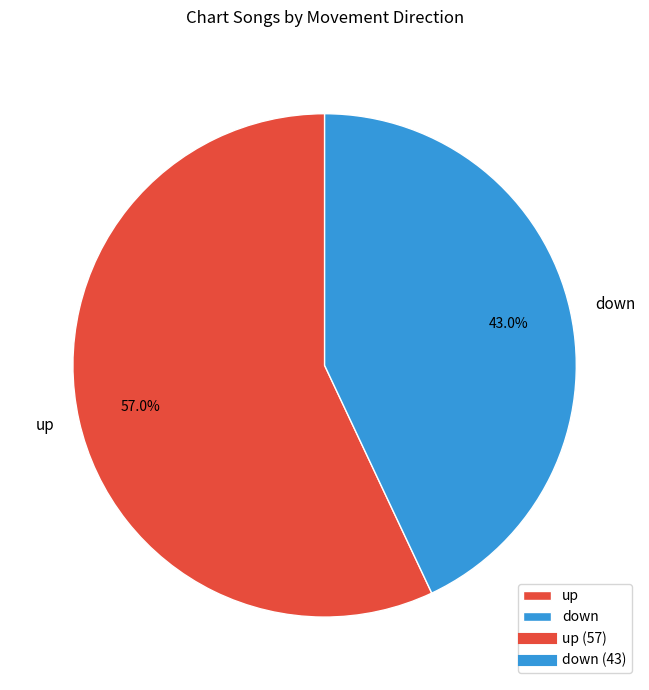

To the nearest percent, what percentage of the pie is down?

43%